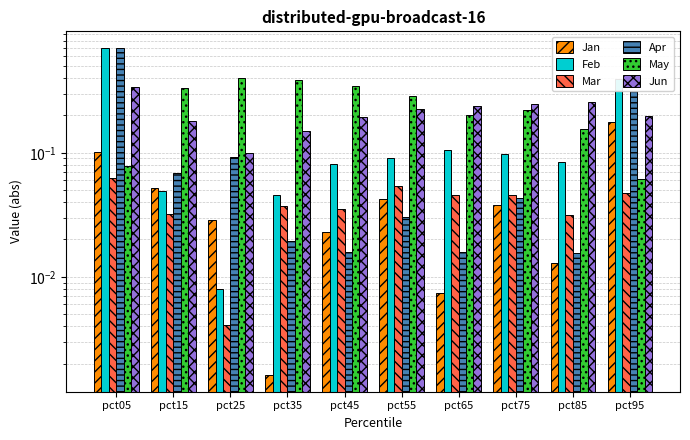

At which category is the sum across all series the highest?

pct05